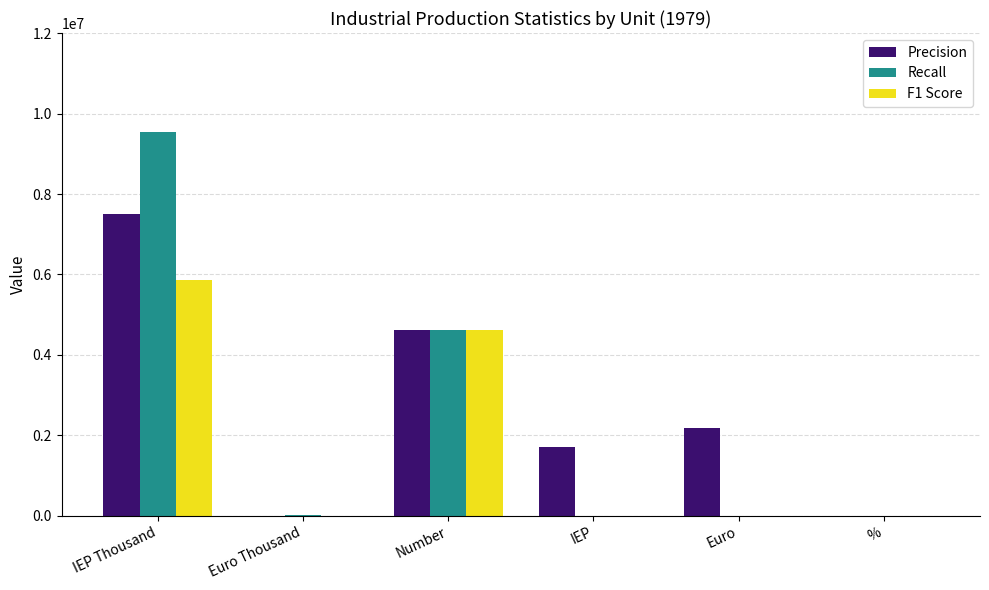

Between IEP Thousand and Number, which series saw the biggest shift?

Recall